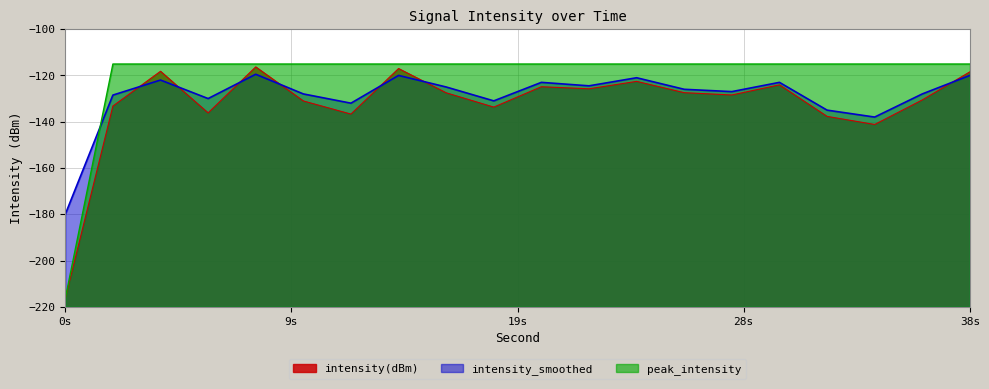

Is it true that intensity(dBm) equals -117.0 at 14?

True